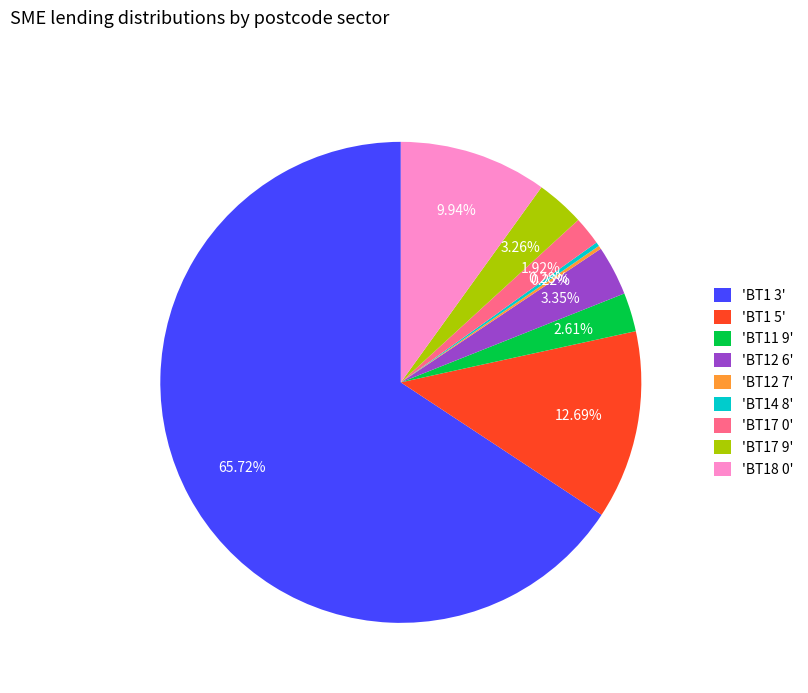

Do 'BT12 6' and 'BT1 3' together represent more than half of the pie?

Yes